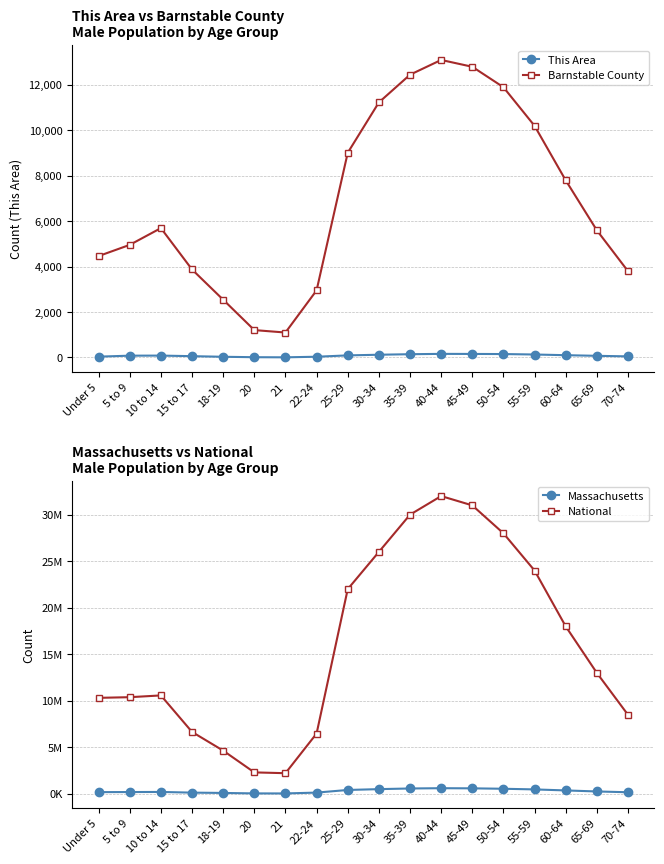

What is the maximum value for Barnstable County?

13100